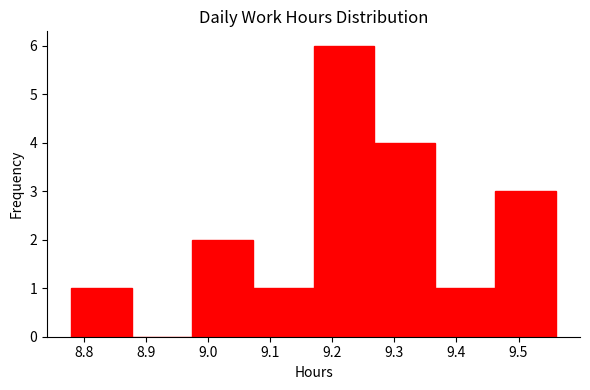

Reading left to right, transcribe this chart: for each bar, give the range it covers on the x-axis and its height. Neither the bar edges nor the heights are printed on the chart, so give them approximately, as read against the axes.

8.78 to 8.88: 1
8.88 to 8.98: 0
8.98 to 9.07: 2
9.07 to 9.17: 1
9.17 to 9.27: 6
9.27 to 9.37: 4
9.37 to 9.46: 1
9.46 to 9.56: 3